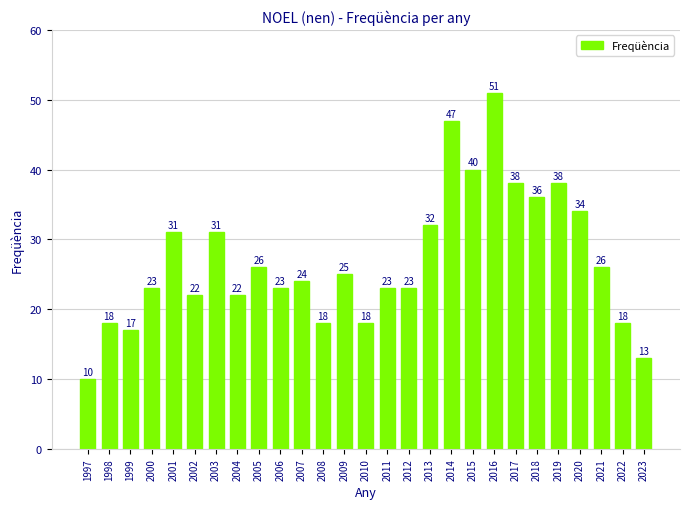

What is the difference between the values at 2006 and 2018?

13